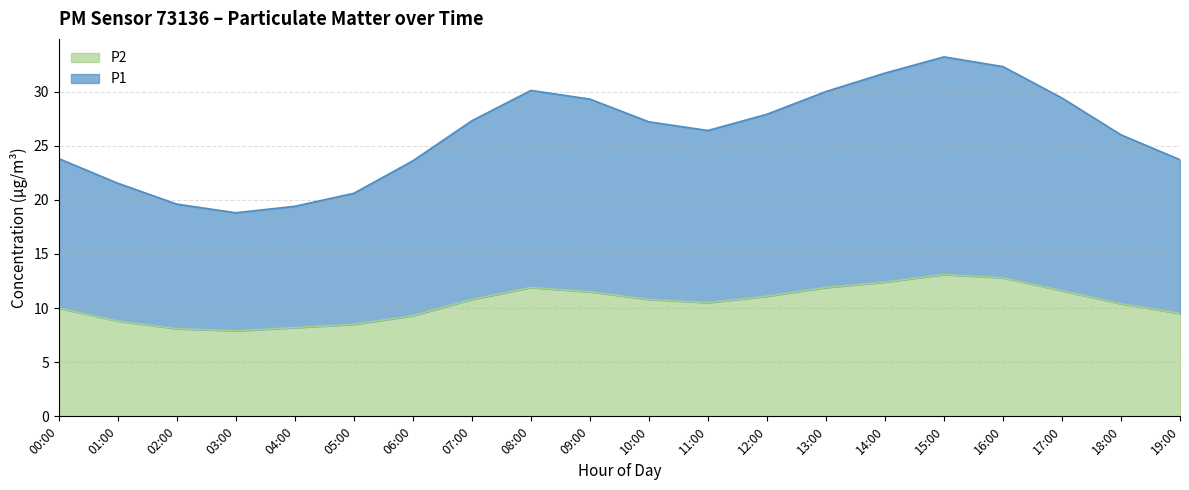

Reading right to left, list all the values displayed in this chart.

P1: 23.7	26.0	29.4	32.3	33.2	31.7	30.0	27.9	26.4	27.2	29.3	30.1	27.3	23.6	20.6	19.4	18.8	19.6	21.5	23.8
P2: 9.5	10.4	11.6	12.8	13.1	12.4	11.9	11.1	10.5	10.8	11.5	11.9	10.8	9.3	8.5	8.2	7.9	8.1	8.8	10.0